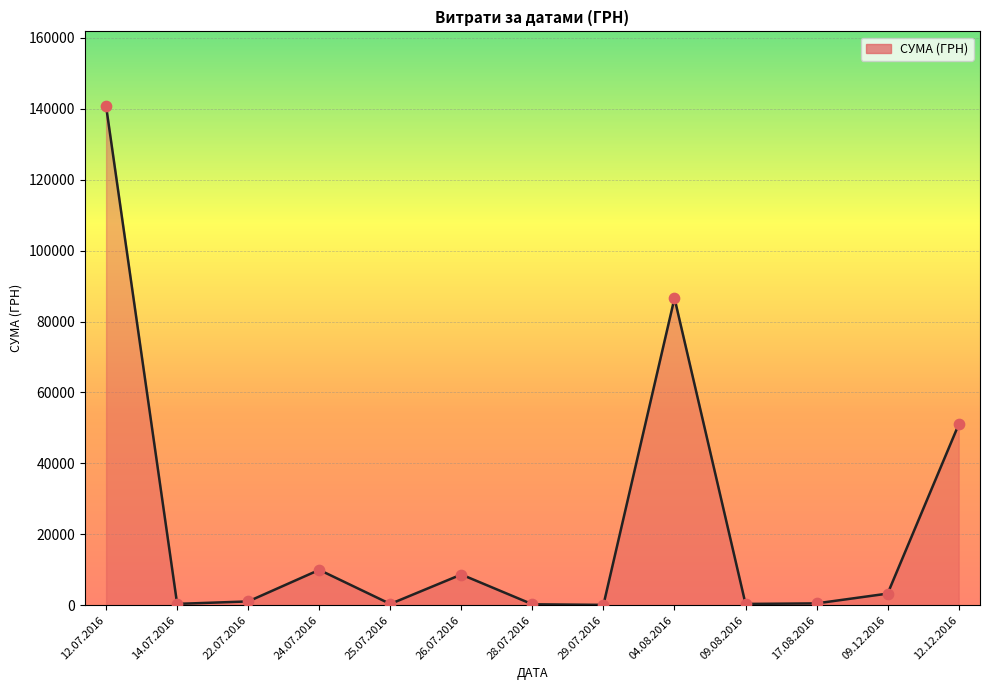

Where is the data nearest to the value 70401?

04.08.2016